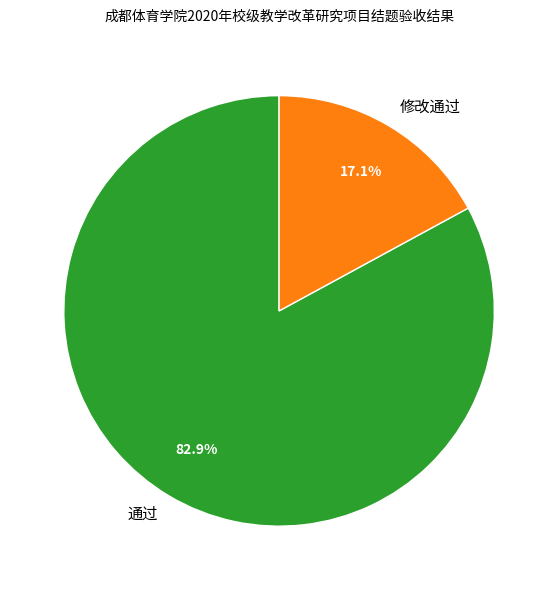

The 修改通过 slice represents 7% of the pie. True or false?

False